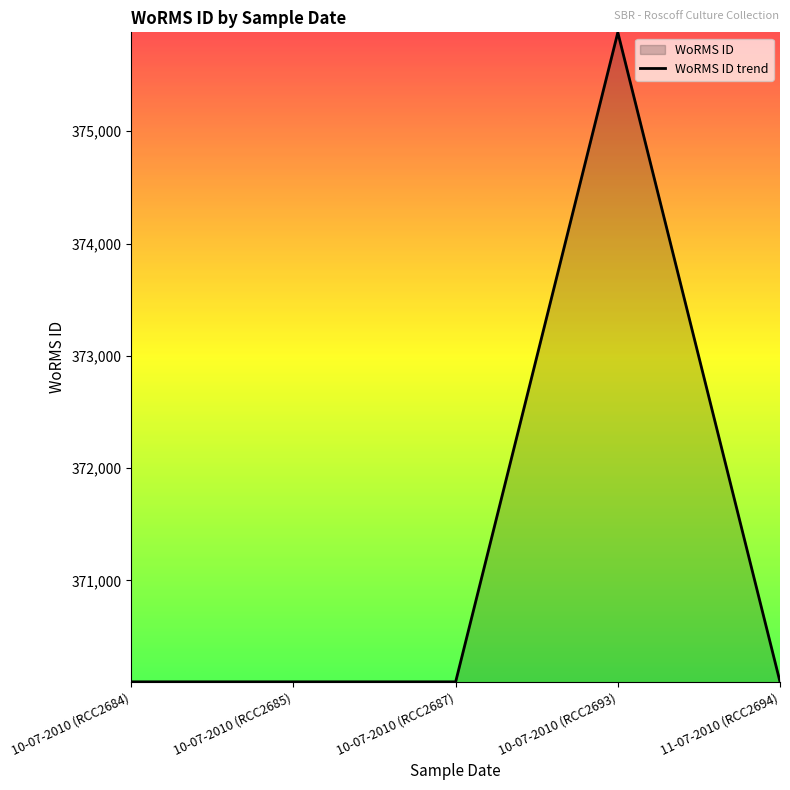

True or false: there are more than 0 points higher than both neighbors.

True